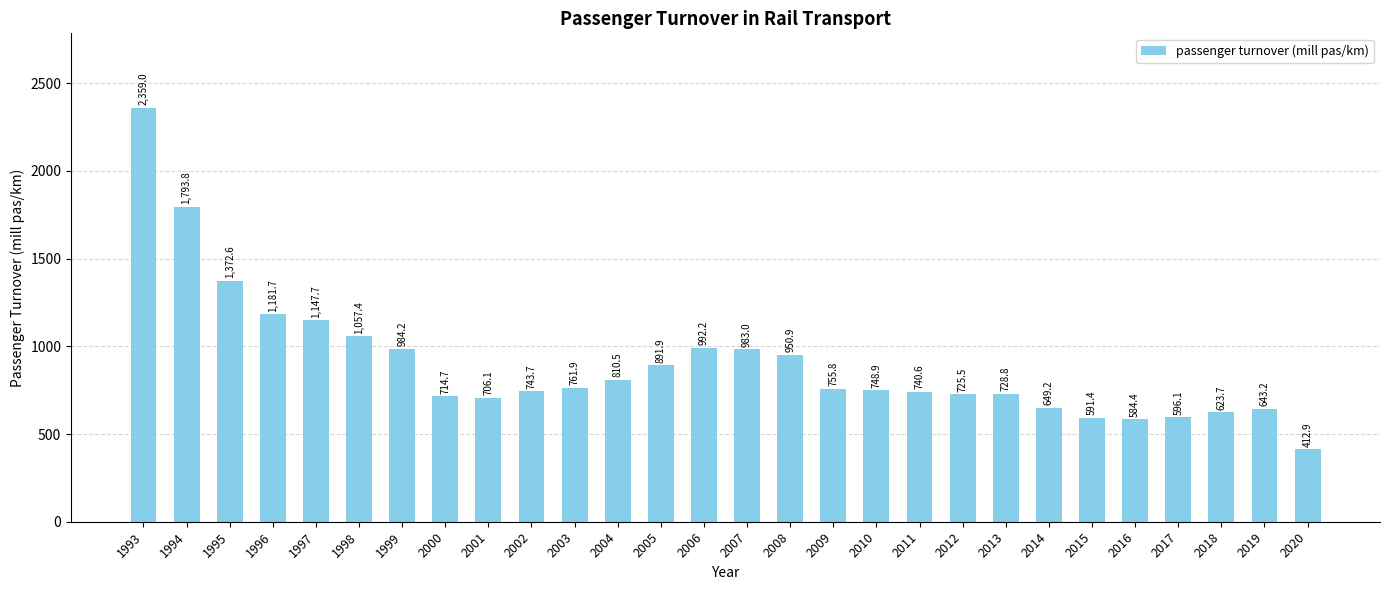

List the labels in order of value, largest first.

1993, 1994, 1995, 1996, 1997, 1998, 2006, 1999, 2007, 2008, 2005, 2004, 2003, 2009, 2010, 2002, 2011, 2013, 2012, 2000, 2001, 2014, 2019, 2018, 2017, 2015, 2016, 2020